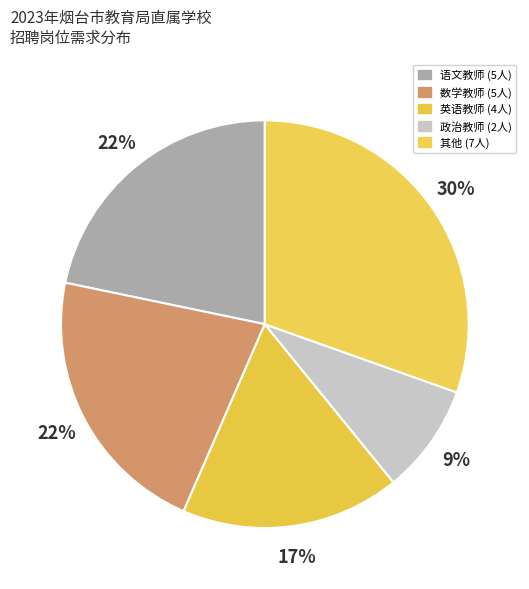

How many slices are in this pie chart?

5